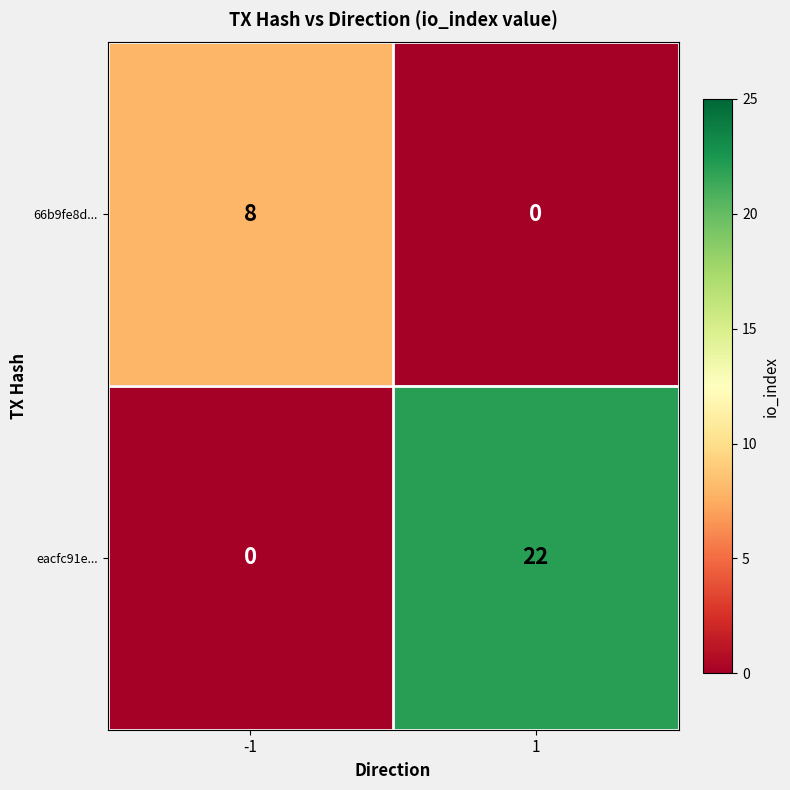

Reading left to right, what are all the values shown in this chart?

66b9fe8d...: -1=8	1=0
eacfc91e...: -1=0	1=22